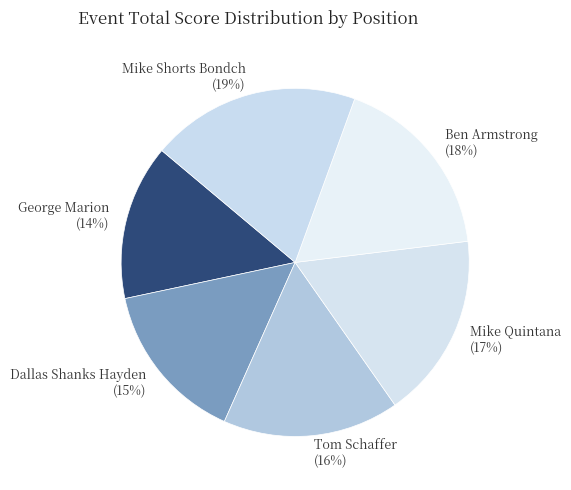

Which has a higher value, Mike Shorts Bondch (19%) or Mike Quintana (17%)?

Mike Shorts Bondch (19%)